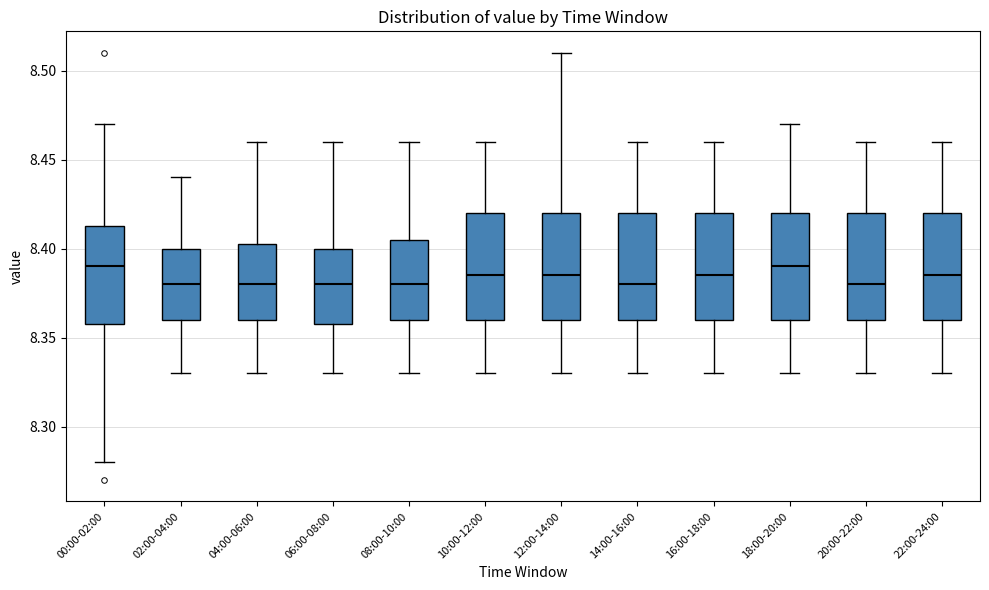

Where is the upper edge of the box for 14:00-16:00 on the y-axis? The values are not printed on the chart, so give them approximately, as read against the axis.

8.420